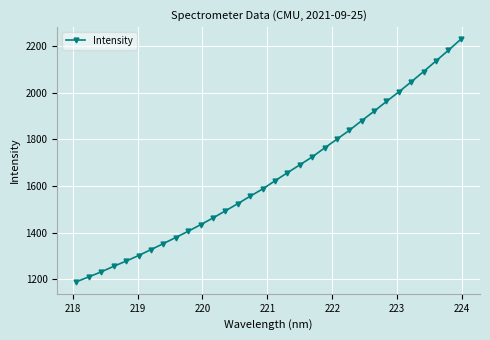

What is the average value?

1641.8